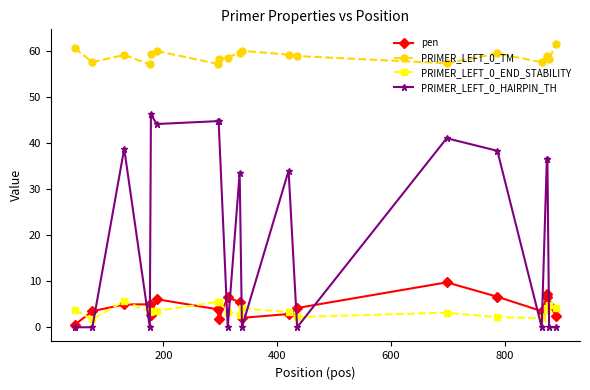

List the series in order of their peak value, highest first.

PRIMER_LEFT_0_TM, PRIMER_LEFT_0_HAIRPIN_TH, pen, PRIMER_LEFT_0_END_STABILITY